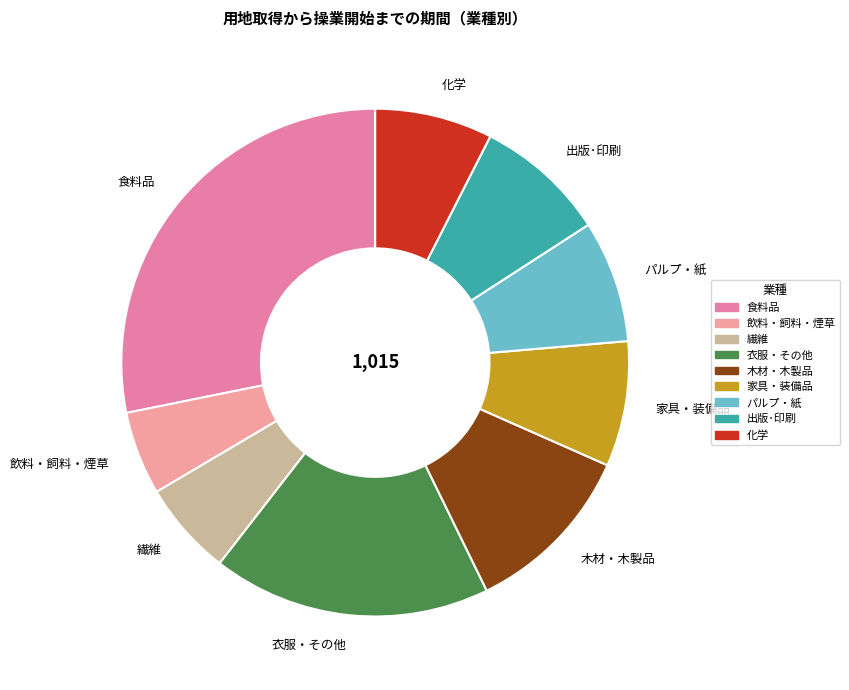

Which slice is the smallest?

飲料・飼料・煙草